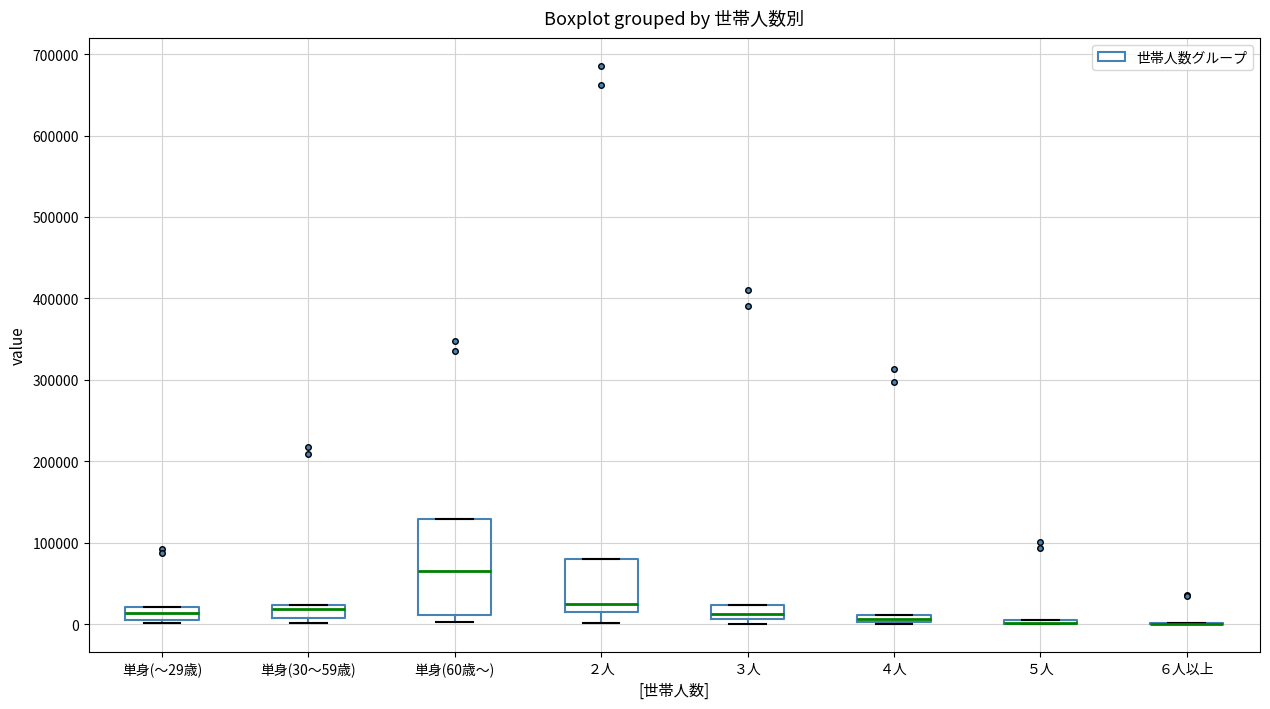

Comparing the boxes themselves (not the whiskers), which one is the tallest?

単身(60歳～)